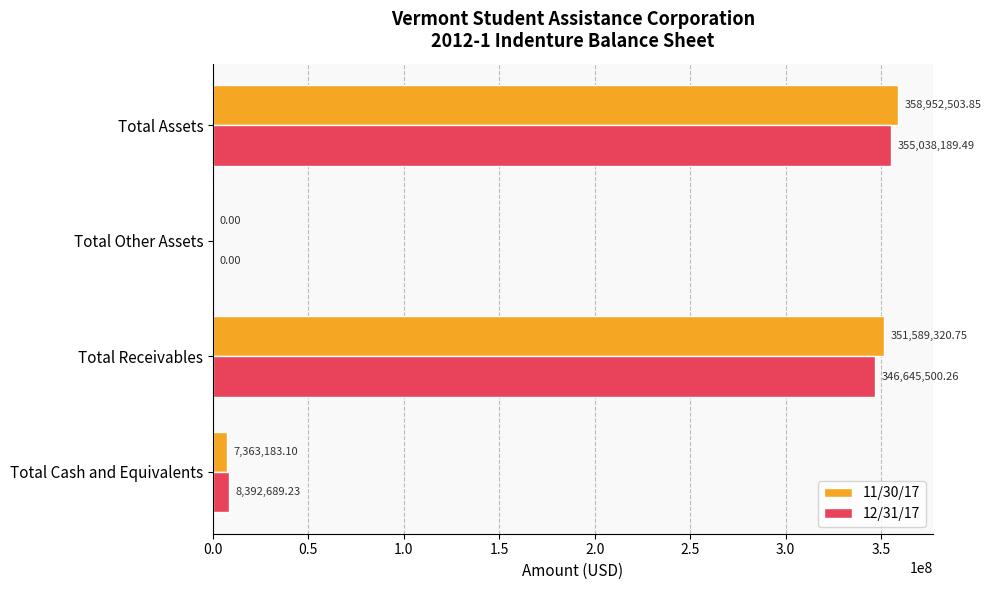

Between Total Receivables and Total Other Assets, which series saw the biggest shift?

11/30/17